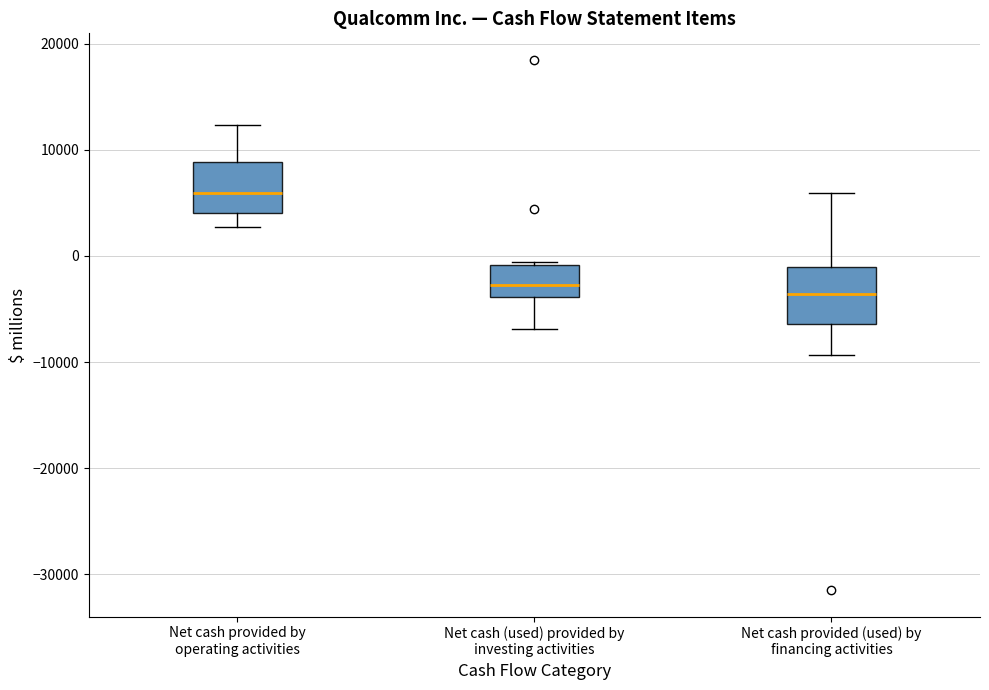

Reading left to right, read every box against the y-axis: the position of its median line, the range the box covers, and the ends of its whiskers. The values are not printed on the chart, so give them approximately, as read against the axis.

Net cash provided by operating activities: median 6000, box 4000 to 9000, whiskers 3000 to 12000
Net cash (used) provided by investing activities: median -3000, box -4000 to -1000, whiskers -7000 to -1000
Net cash provided (used) by financing activities: median -4000, box -6000 to -1000, whiskers -9000 to 6000